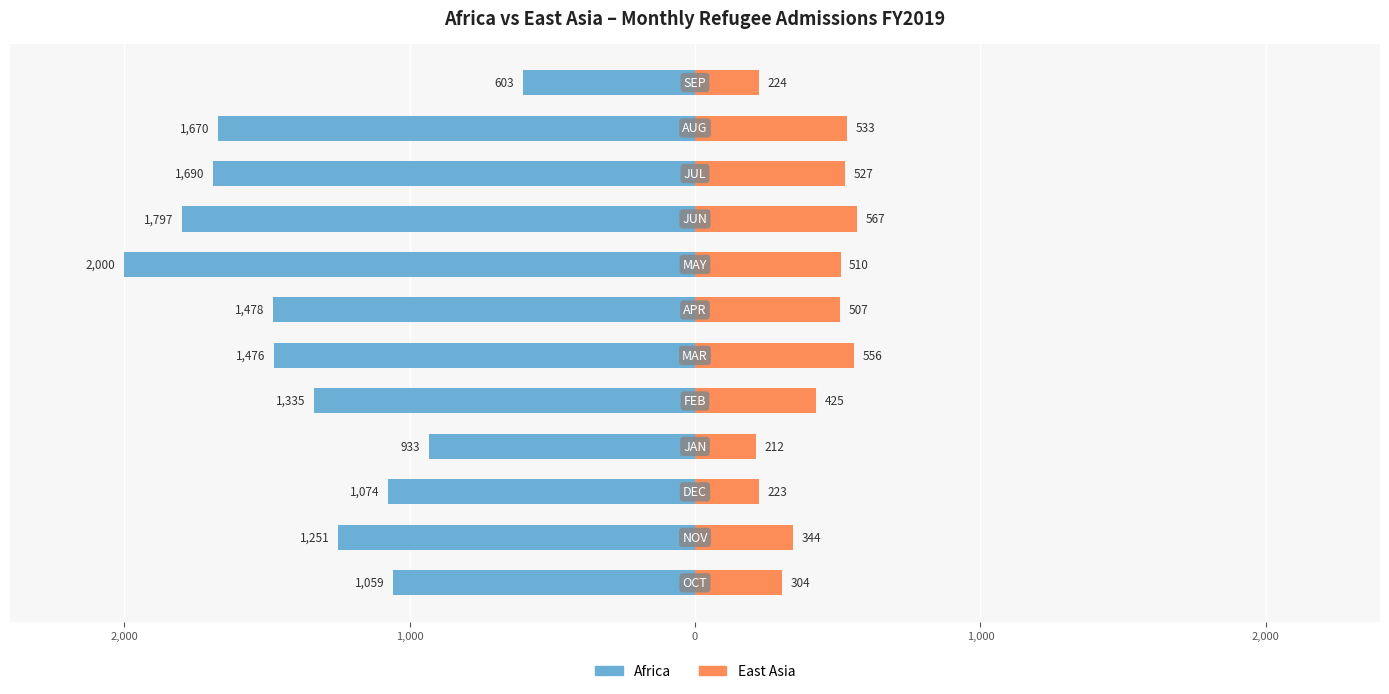

True or false: Africa has a value of -933 at 0.

True